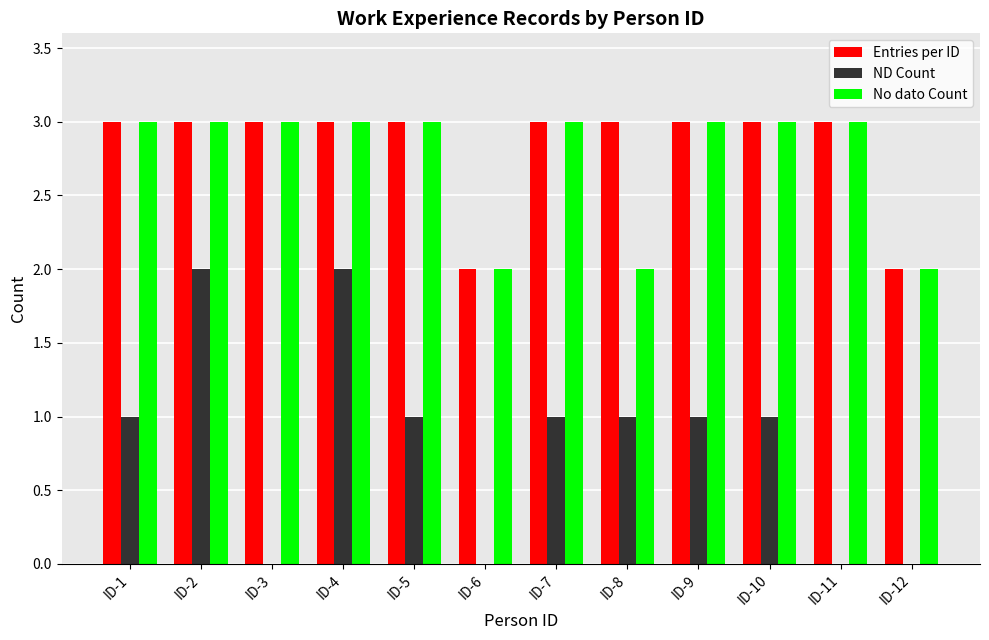

What is the total value across all series at ID-11?

6